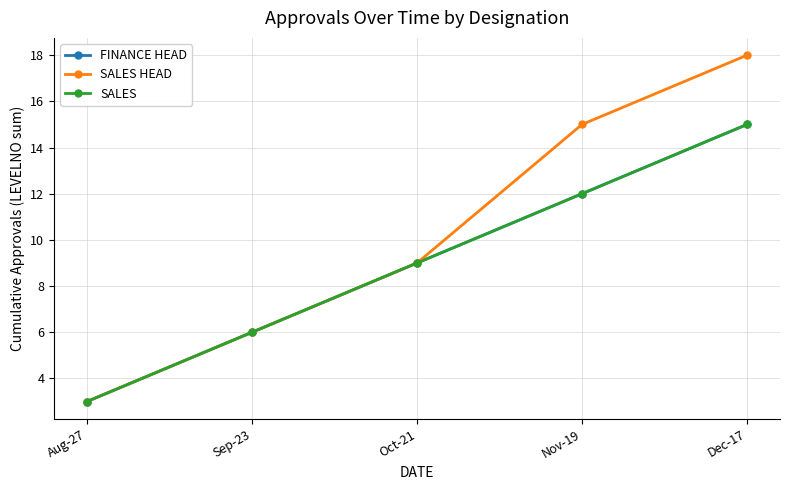

Does the chart have visible grid lines?

Yes